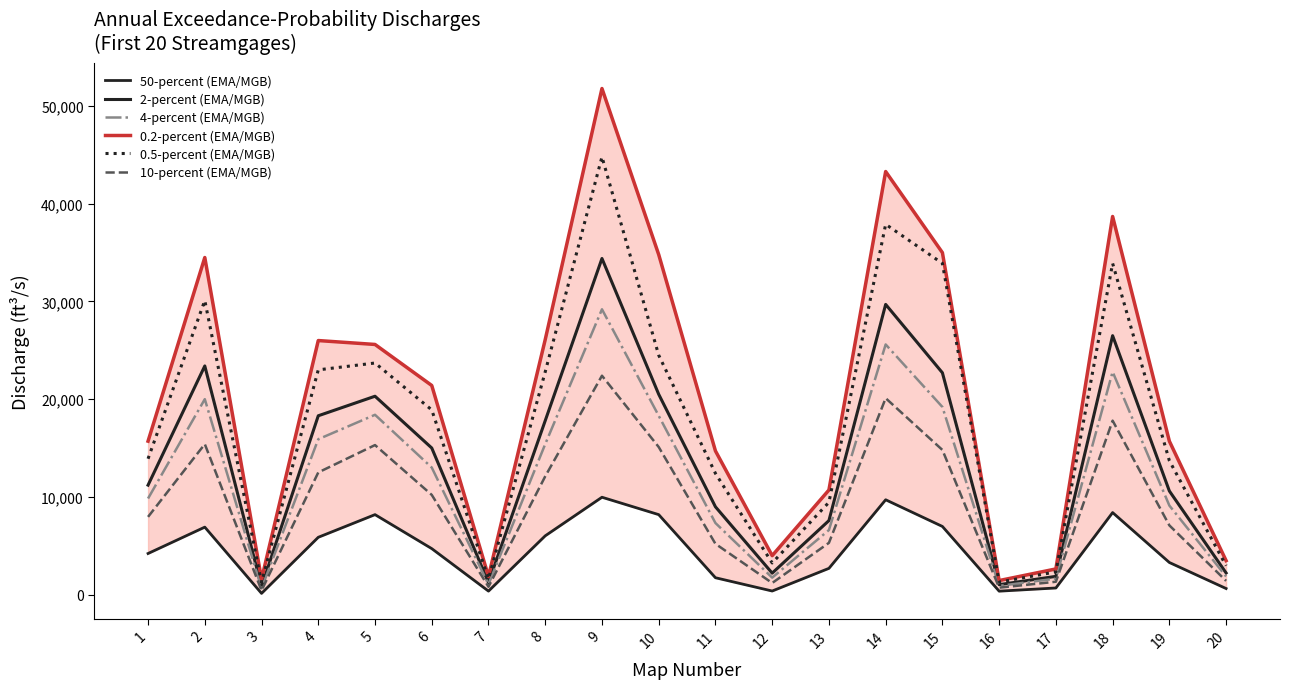

True or false: 4-percent (EMA/MGB) and 0.2-percent (EMA/MGB) intersect in this chart.

False